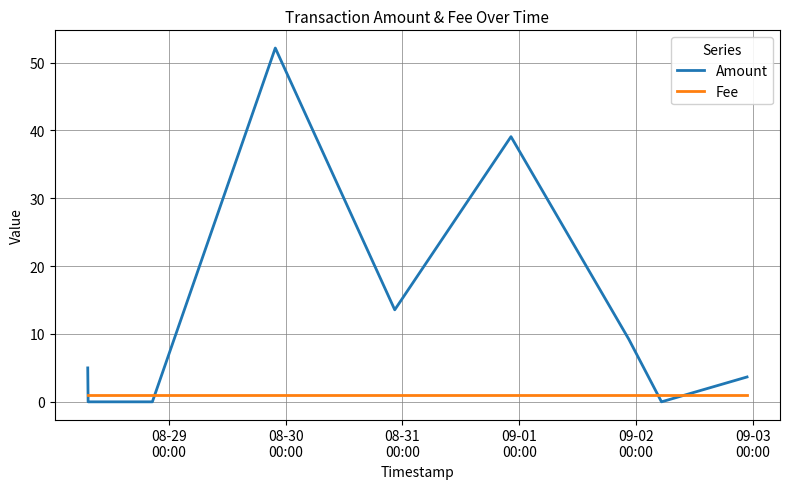

Which series has the largest range (max minus min)?

Amount